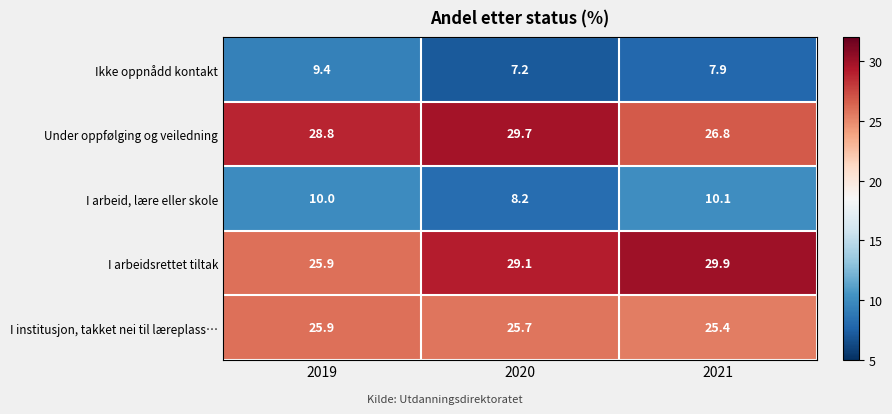

At 2020, list the series in order from largest to smallest.

Under oppfølging og veiledning, I arbeidsrettet tiltak, I institusjon, takket nei til læreplass…, I arbeid, lære eller skole, Ikke oppnådd kontakt